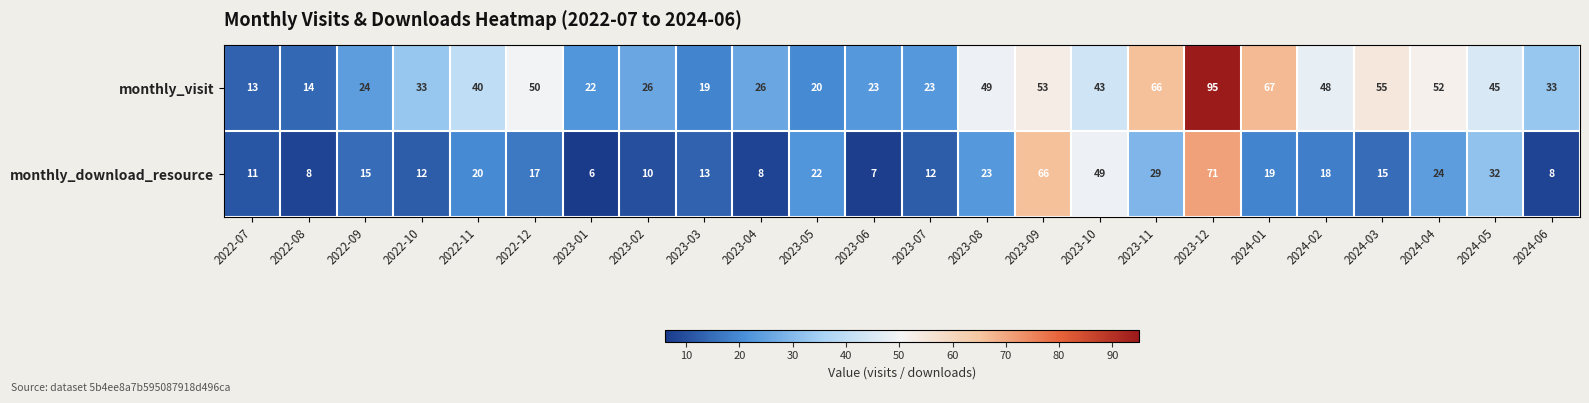

True or false: monthly_download_resource has a value of 15 at 2022-07.

False